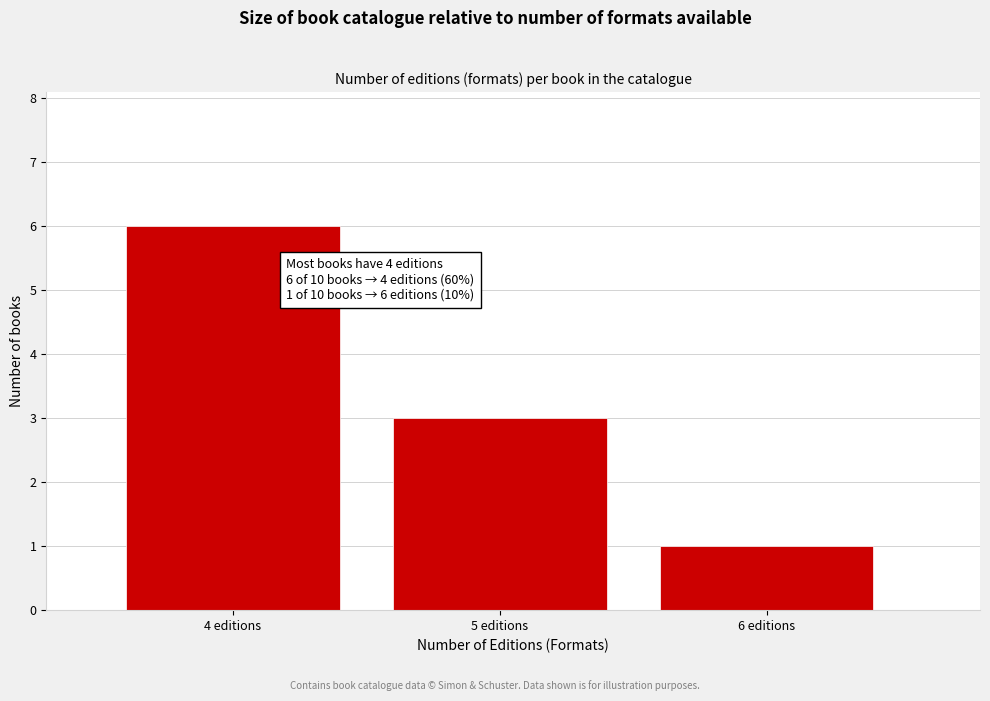

Reading left to right, list all the values displayed in this chart.

4 editions=6	5 editions=3	6 editions=1